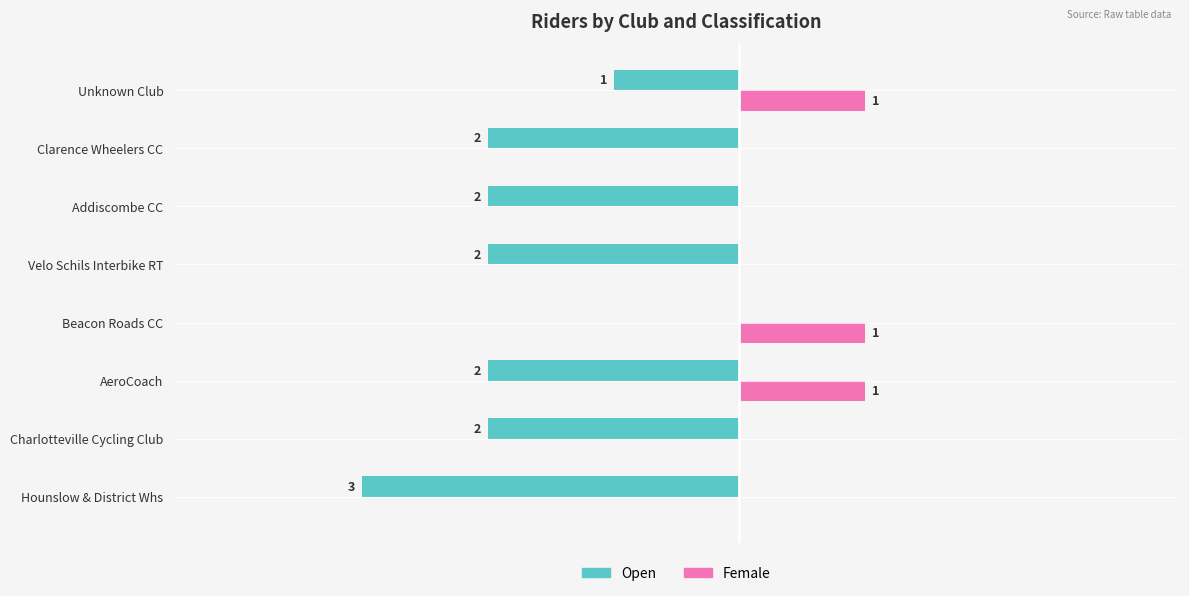

What is the value of the Female bar at the 4th from the left?

1